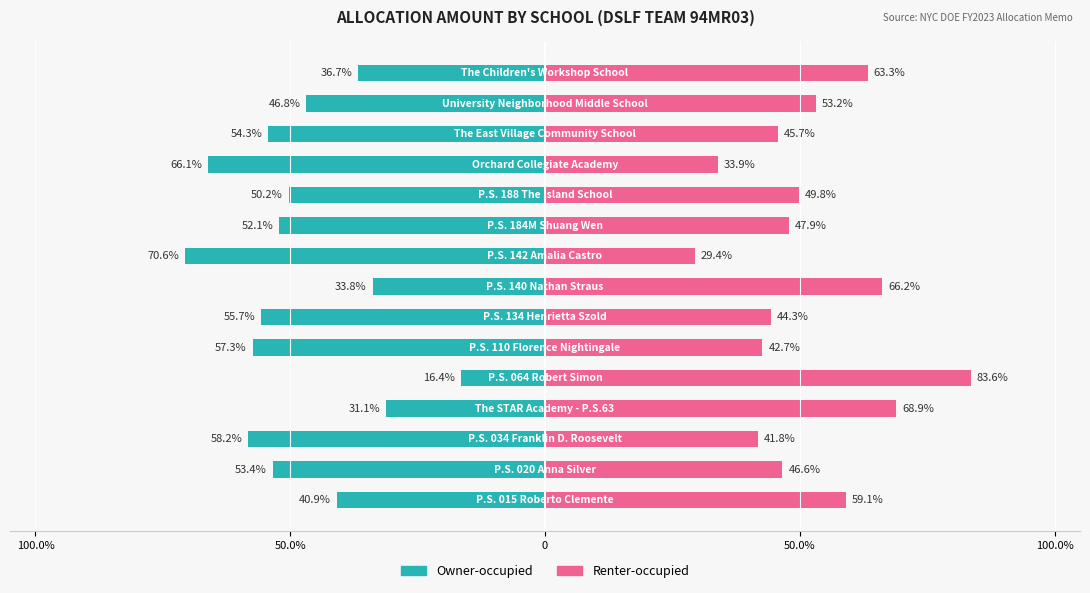

Reading left to right, extract all data points from this chart.

Owner-occupied: -40.9	-53.4	-58.2	-31.1	-16.4	-57.3	-55.7	-33.8	-70.6	-52.1	-50.2	-66.1	-54.3	-46.8	-36.7
Renter-occupied: 59.1	46.6	41.8	68.9	83.6	42.7	44.3	66.2	29.4	47.9	49.8	33.9	45.7	53.2	63.3